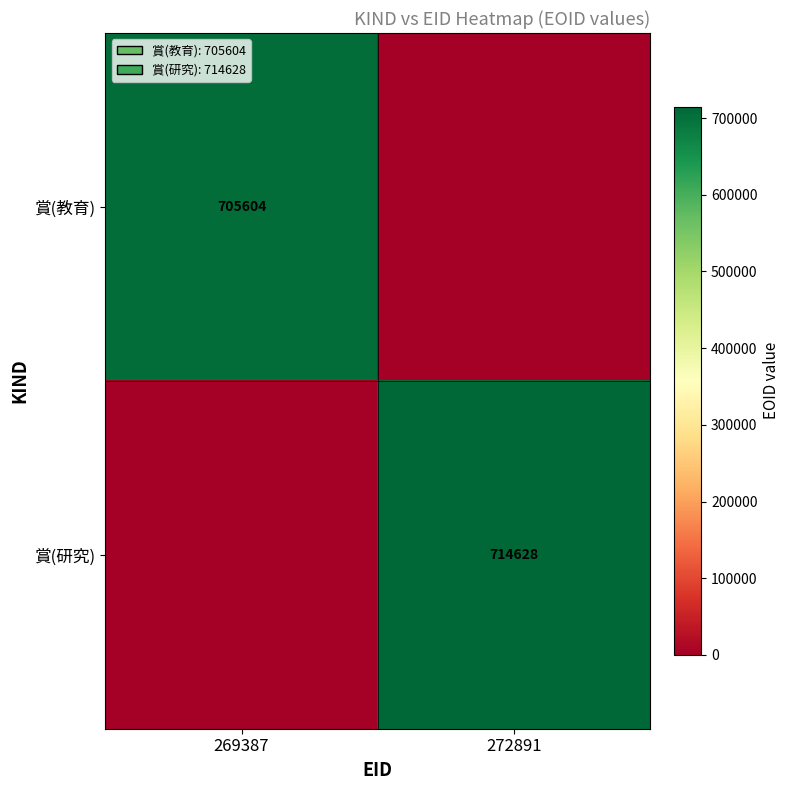

At which category is the sum across all series the highest?

272891